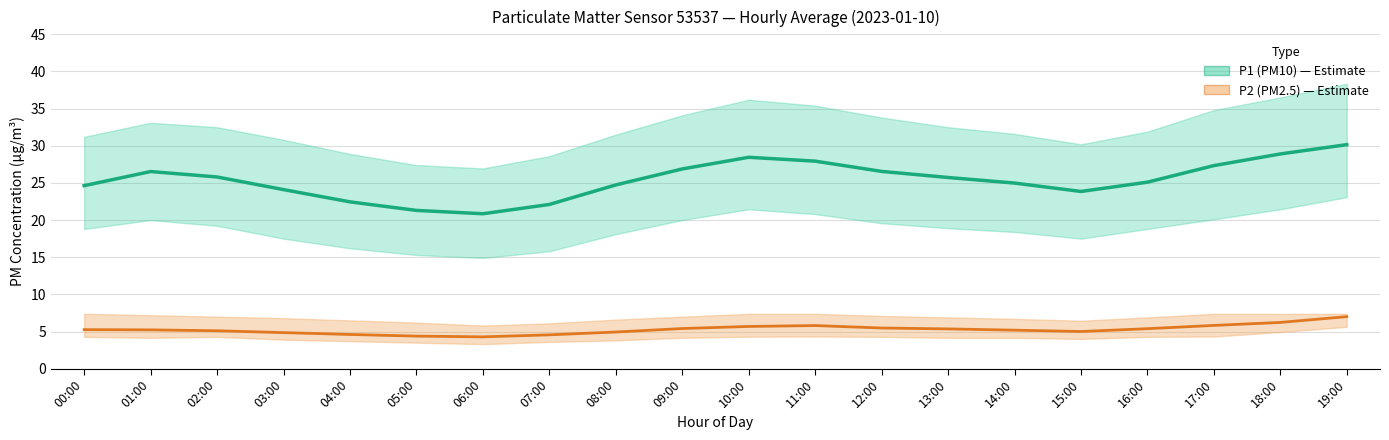

At 08:00, list the series in order from smallest to largest.

P2 (PM2.5), P1 (PM10)